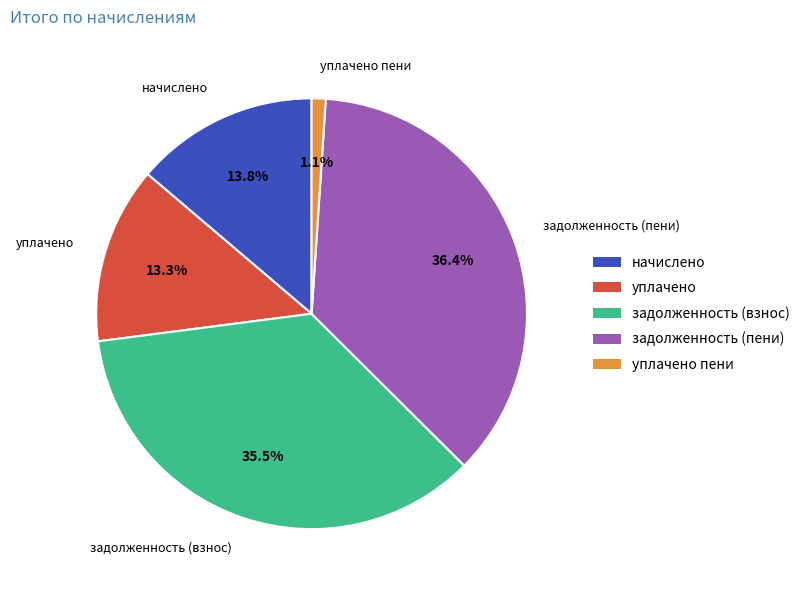

Which category has the biggest portion of the pie?

задолженность (пени)